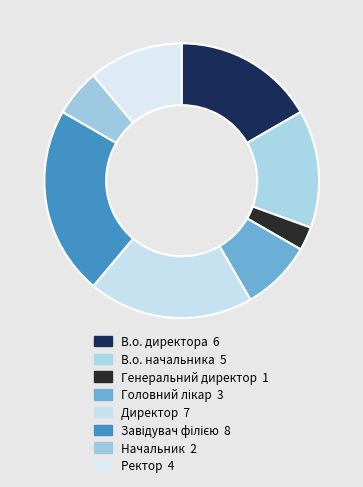

How many slices are in this pie chart?

8